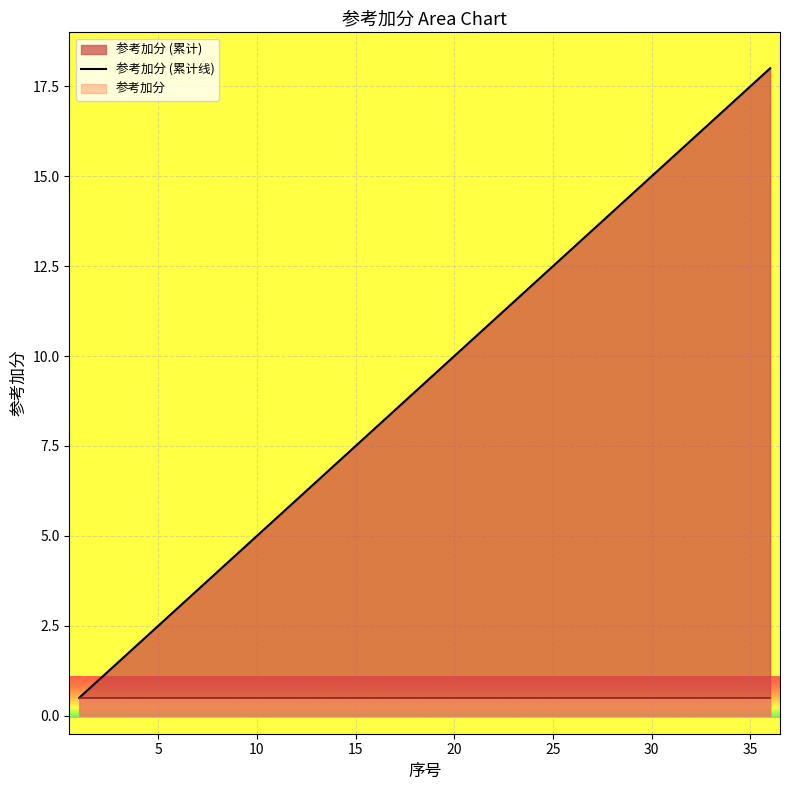

What is the maximum value shown in the chart?

18.0